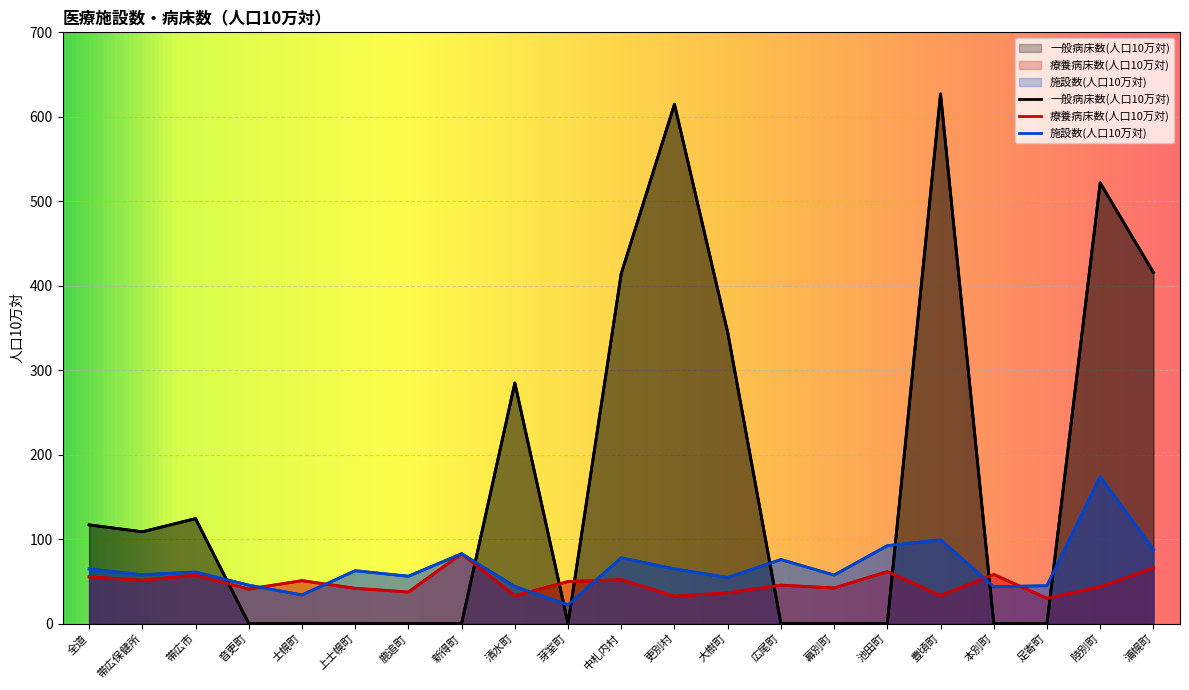

Which series ends up on top after the final intersection of 施設数(人口10万対) and 療養病床数(人口10万対)?

施設数(人口10万対)